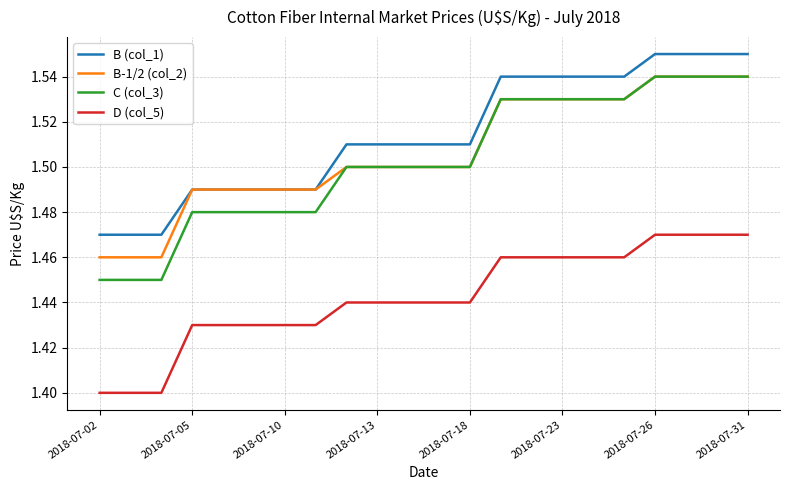

Which series has the largest total across all categories?

B (col_1)